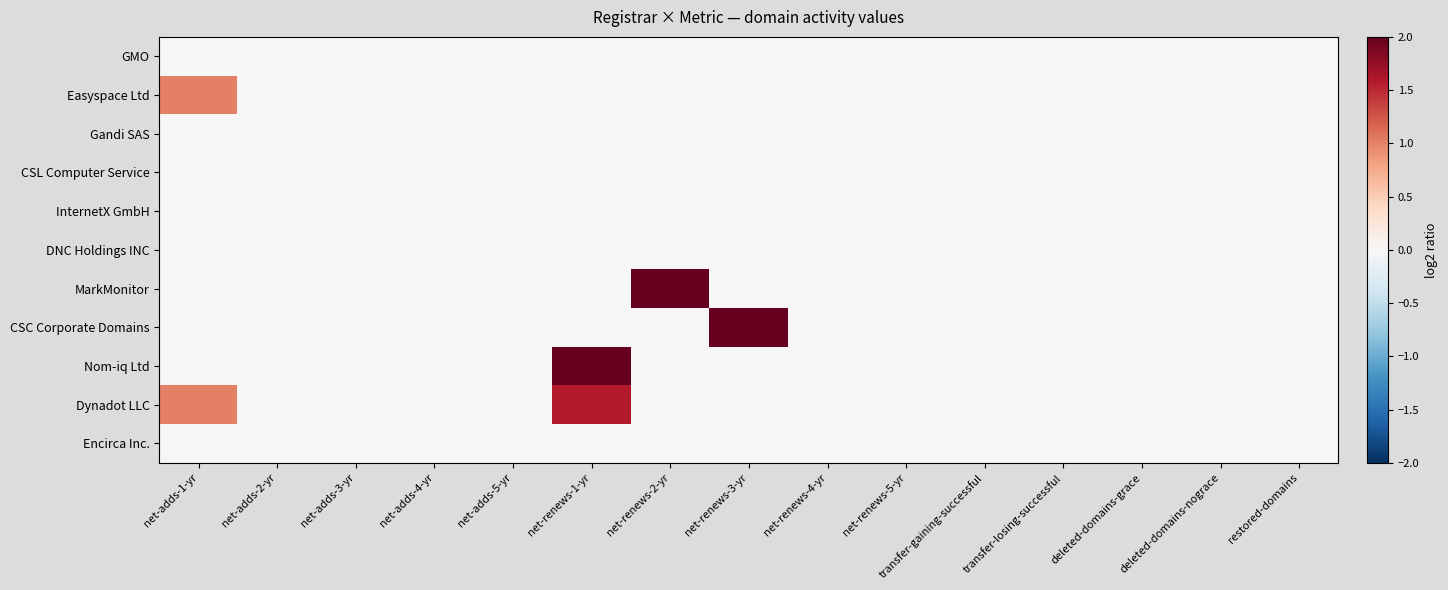

Rank the series by their maximum value, from lowest to highest.

GMO, Gandi SAS, CSL Computer Service, InternetX GmbH, DNC Holdings INC, Encirca Inc., Easyspace Ltd, Dynadot LLC, MarkMonitor, CSC Corporate Domains, Nom-iq Ltd